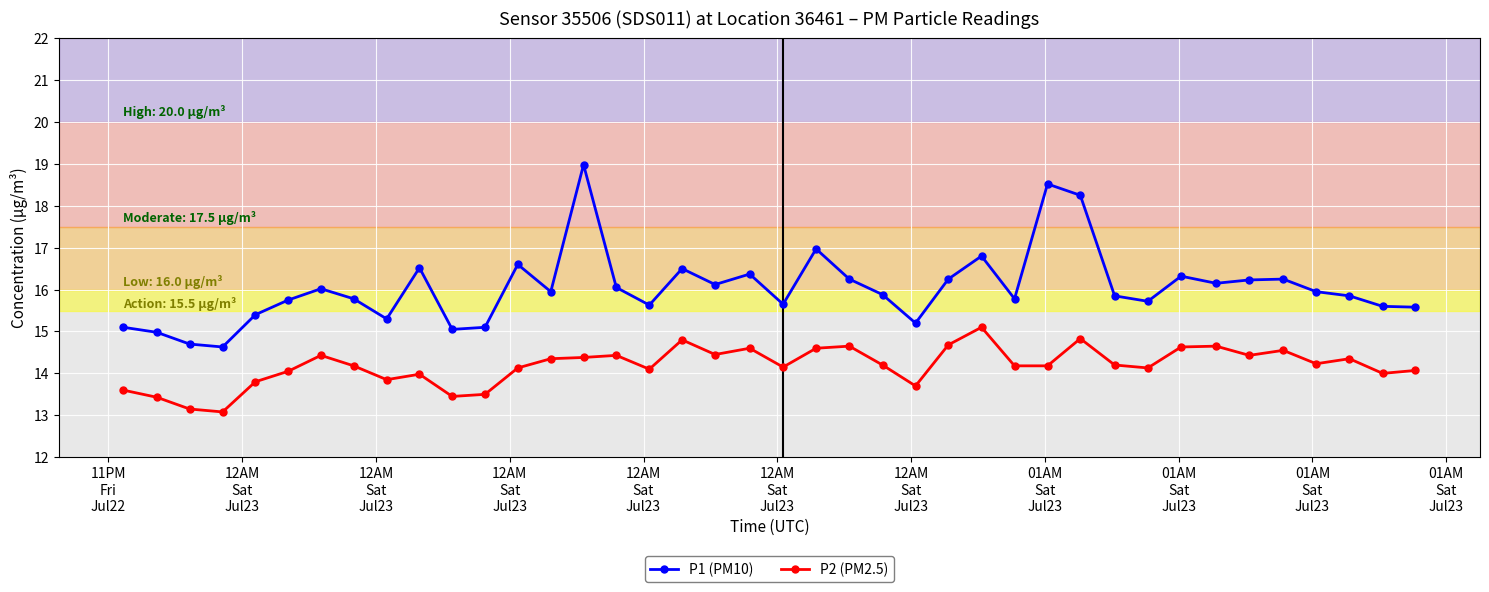

How many lines are shown in the chart?

2